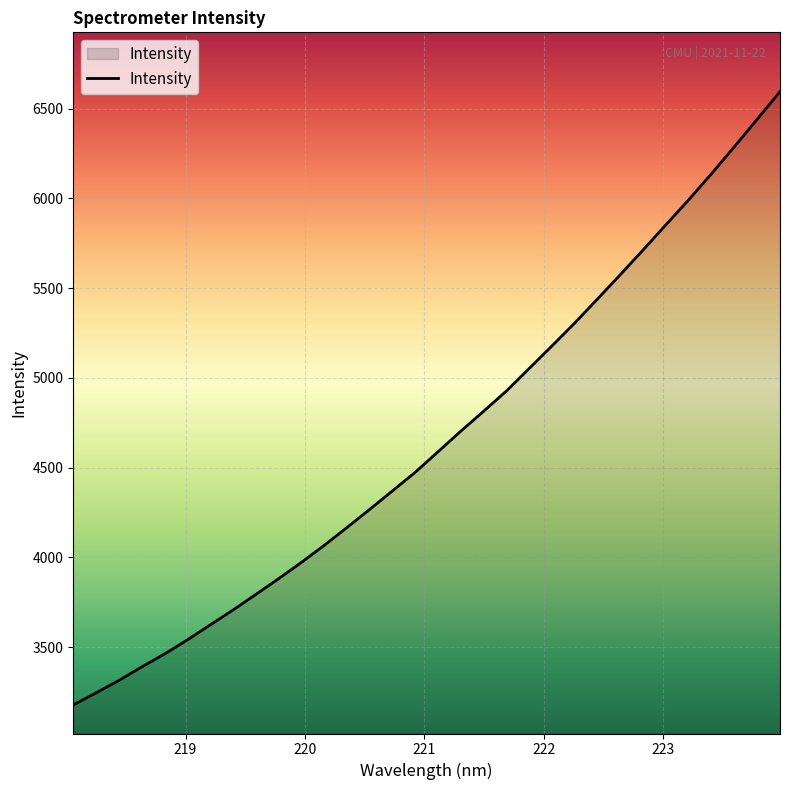

What is the smallest value displayed?

3178.1